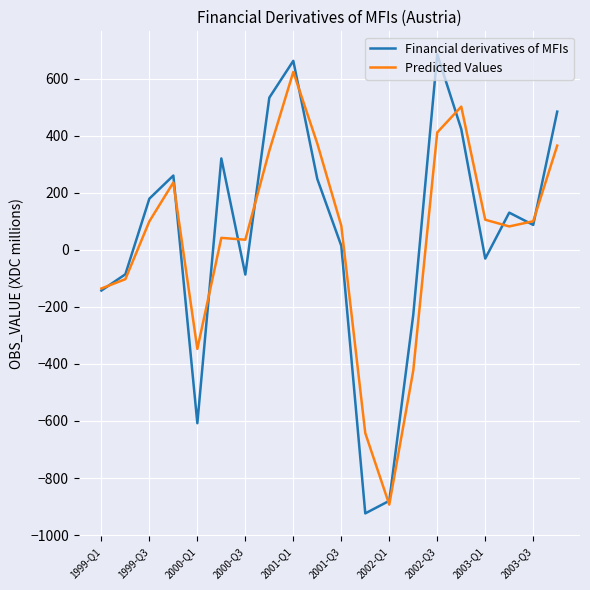

What is the minimum value for Predicted Values?

-893.2